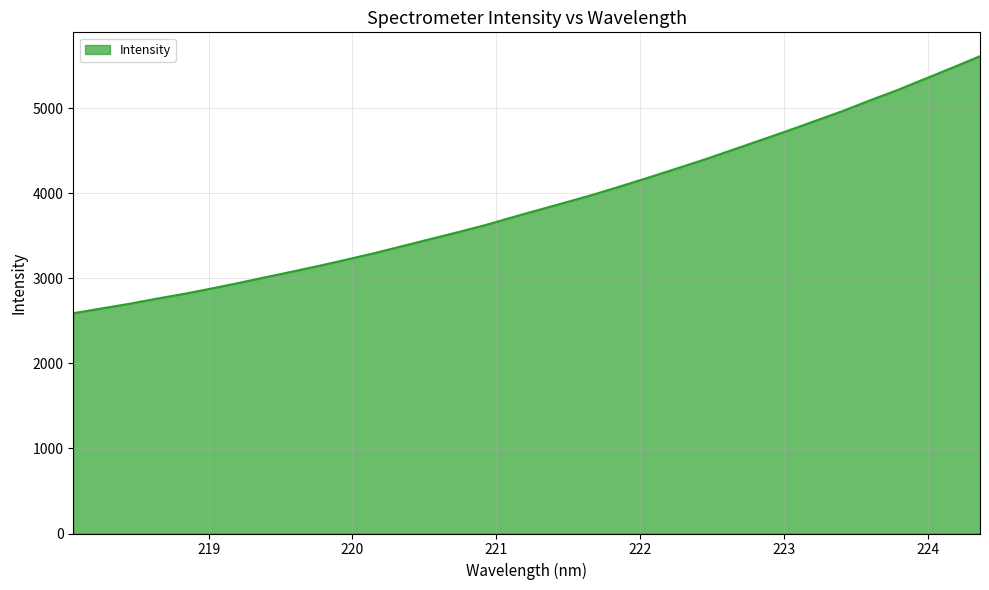

What is the minimum value shown in the chart?

2588.7